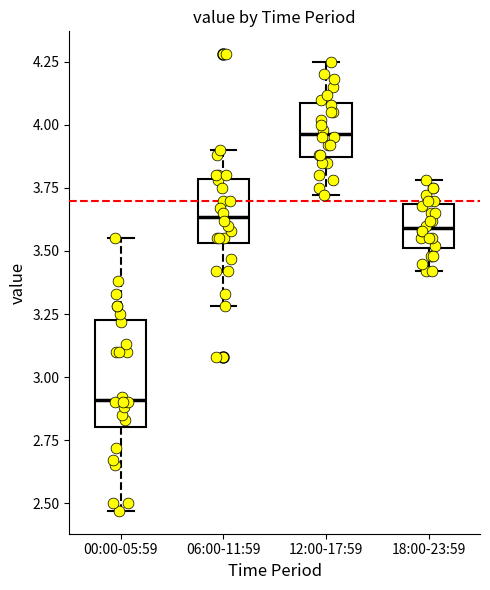

Reading left to right, transcribe this box plot: for each box, give where its median line is, the range the box spans, and where its two whiskers end, as read against the y-axis. The values are not printed on the chart, so give them approximately, as read against the axis.

00:00-05:59: median 2.90, box 2.80 to 3.25, whiskers 2.45 to 3.55
06:00-11:59: median 3.65, box 3.55 to 3.80, whiskers 3.30 to 3.90
12:00-17:59: median 3.95, box 3.85 to 4.10, whiskers 3.70 to 4.25
18:00-23:59: median 3.60, box 3.50 to 3.70, whiskers 3.40 to 3.80